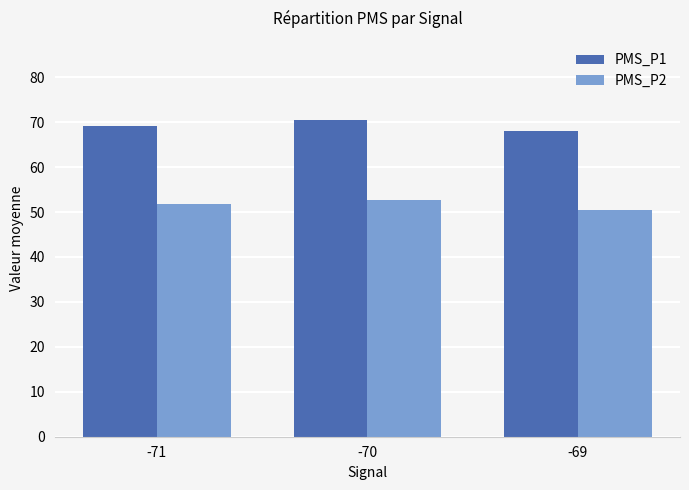

Which series has the largest total across all categories?

PMS_P1